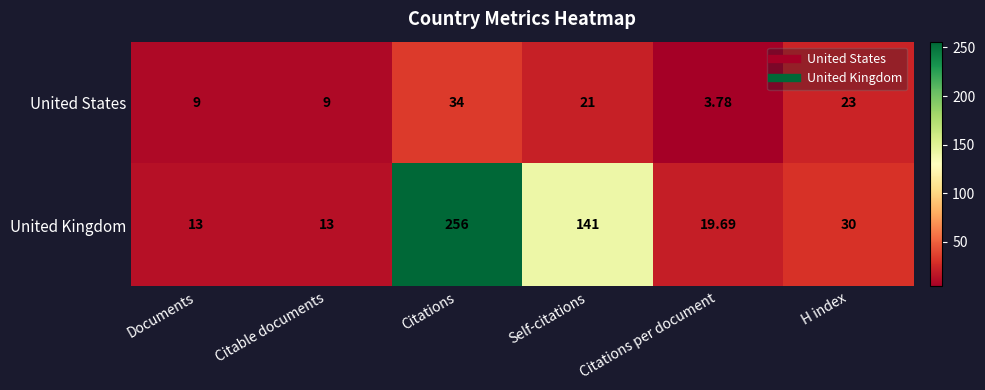

Where does the United Kingdom series first go above 30?

Citations